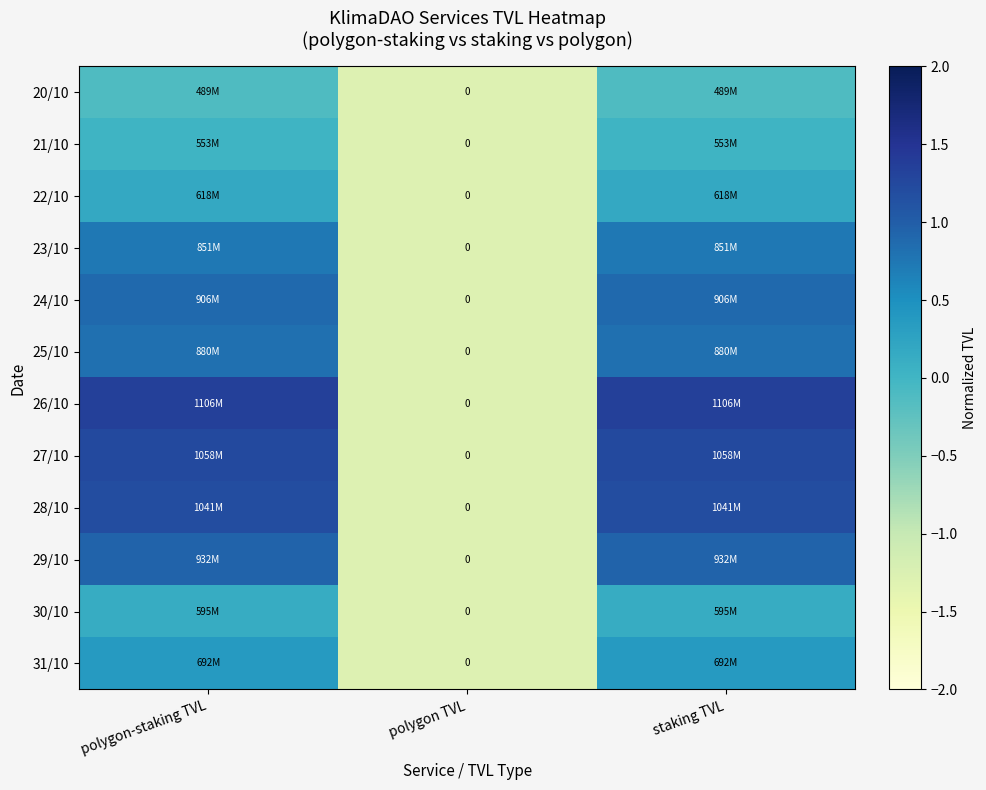

What is the smallest value displayed?

-1.3